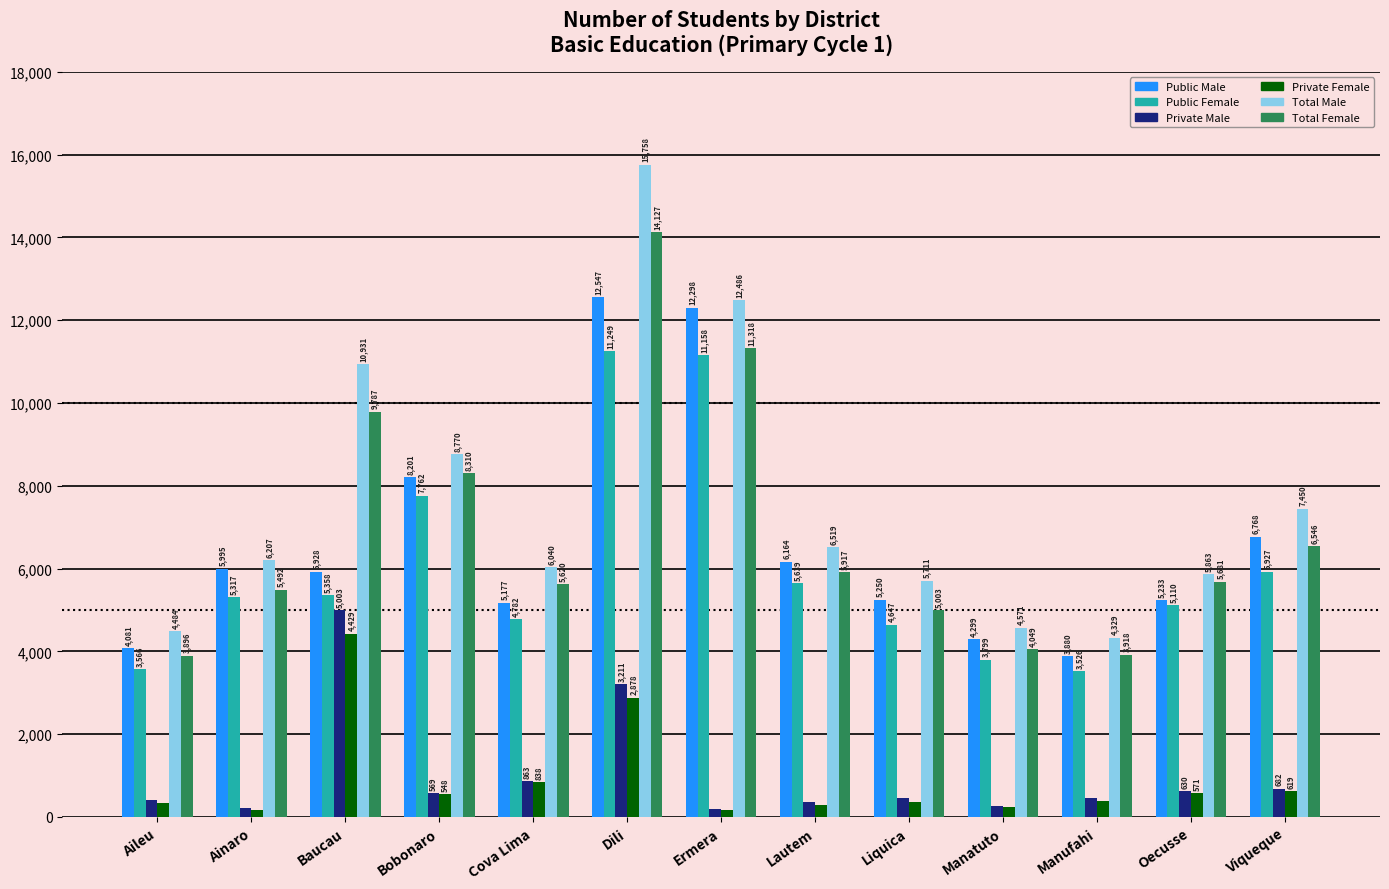

Which series changed the most between Lautem and Viqueque?

Total Male